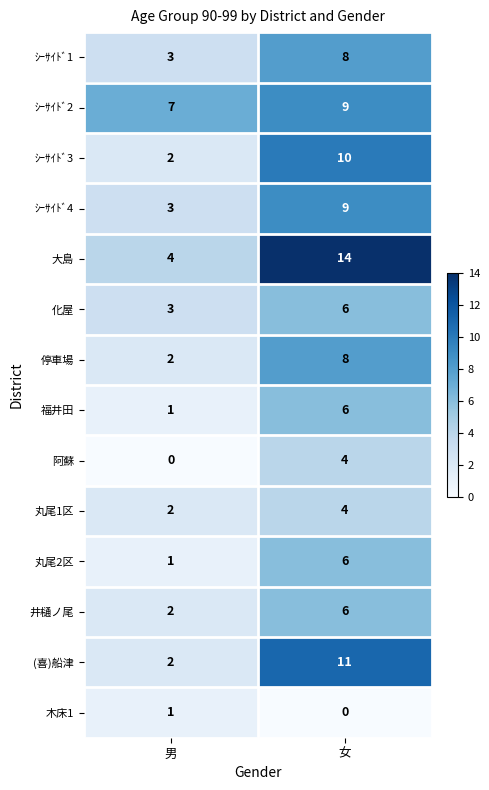

What is the sum of all 停車場 values?

10